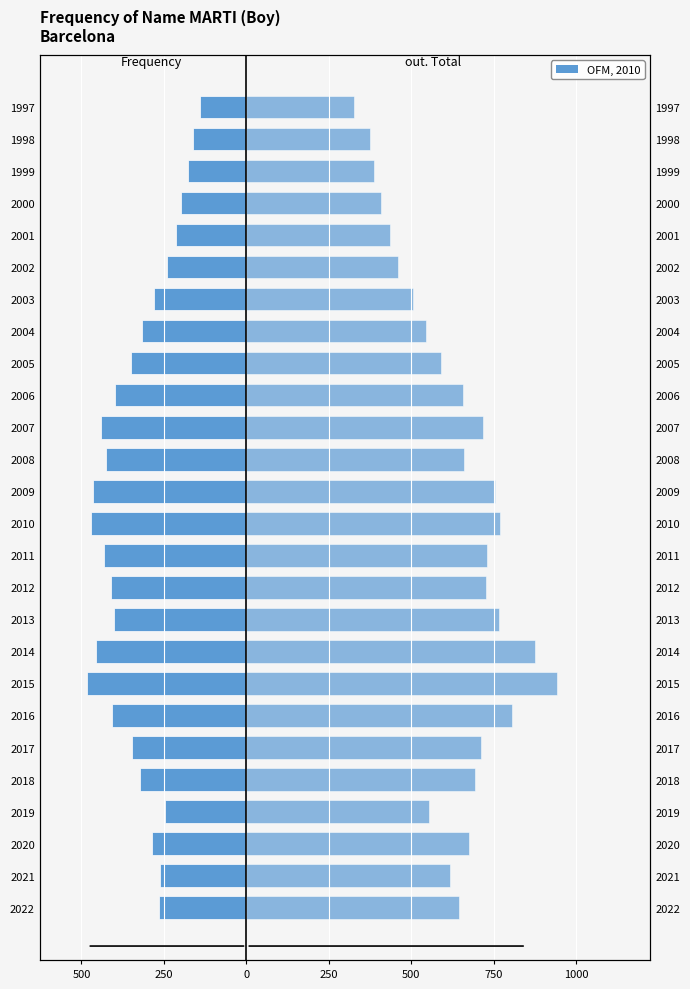

How many groups of bars are there?

26